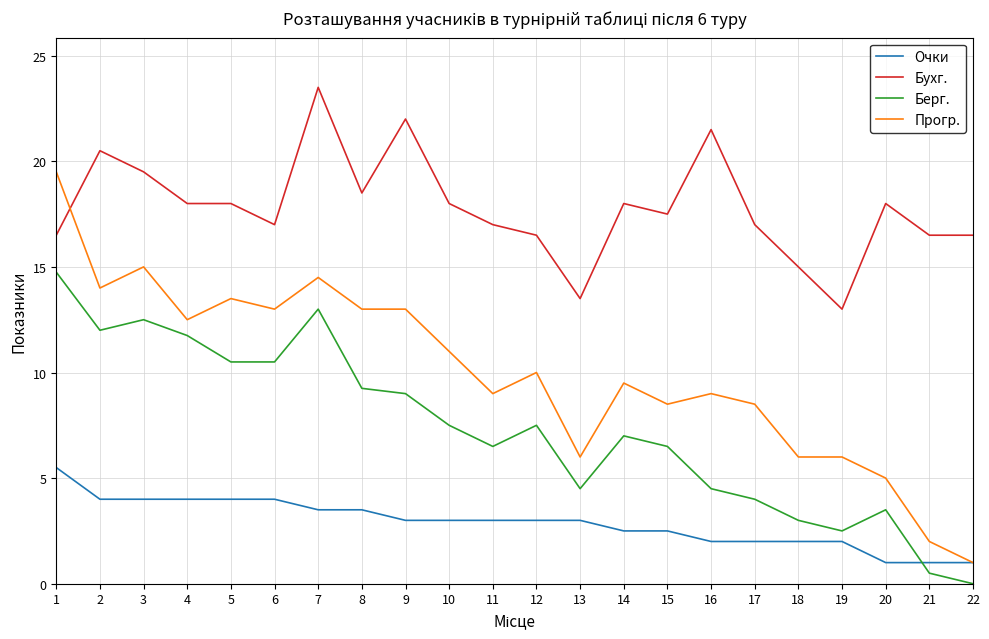

Which category has the highest value in the Бухг. series?

7